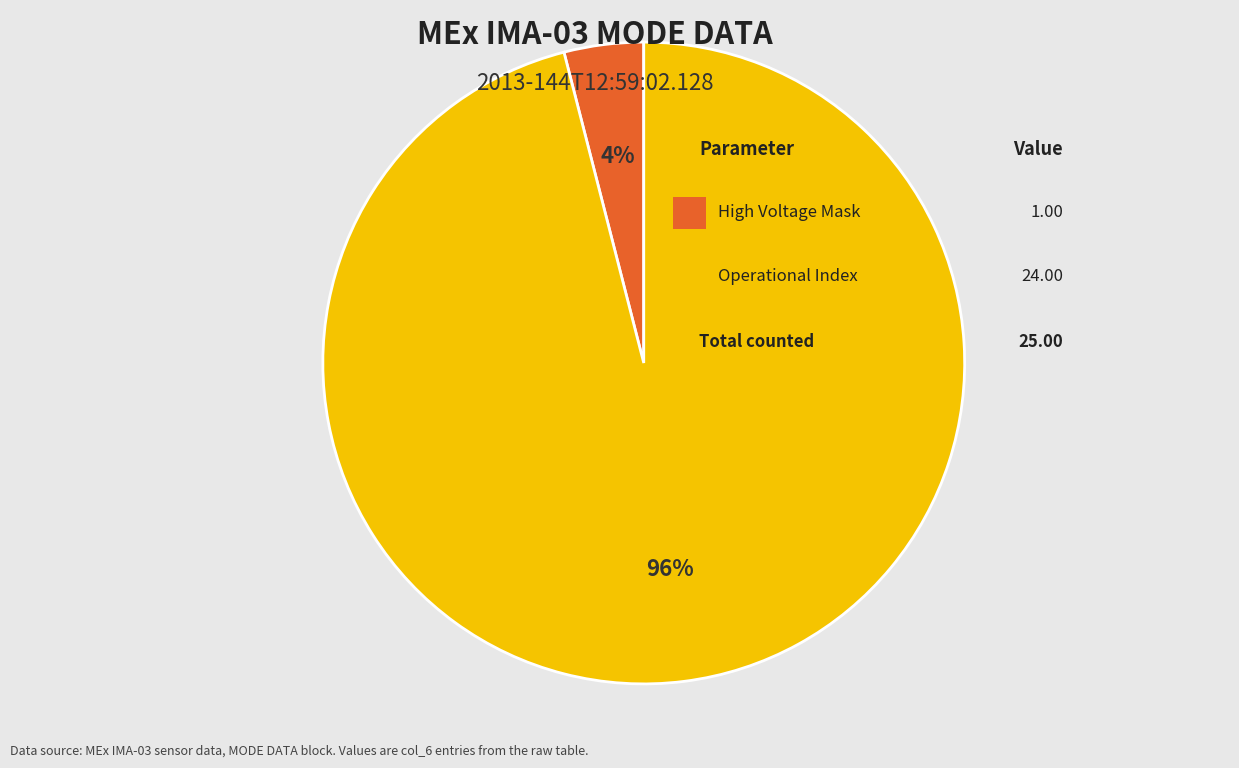

To the nearest percent, what is the average slice percentage?

50%